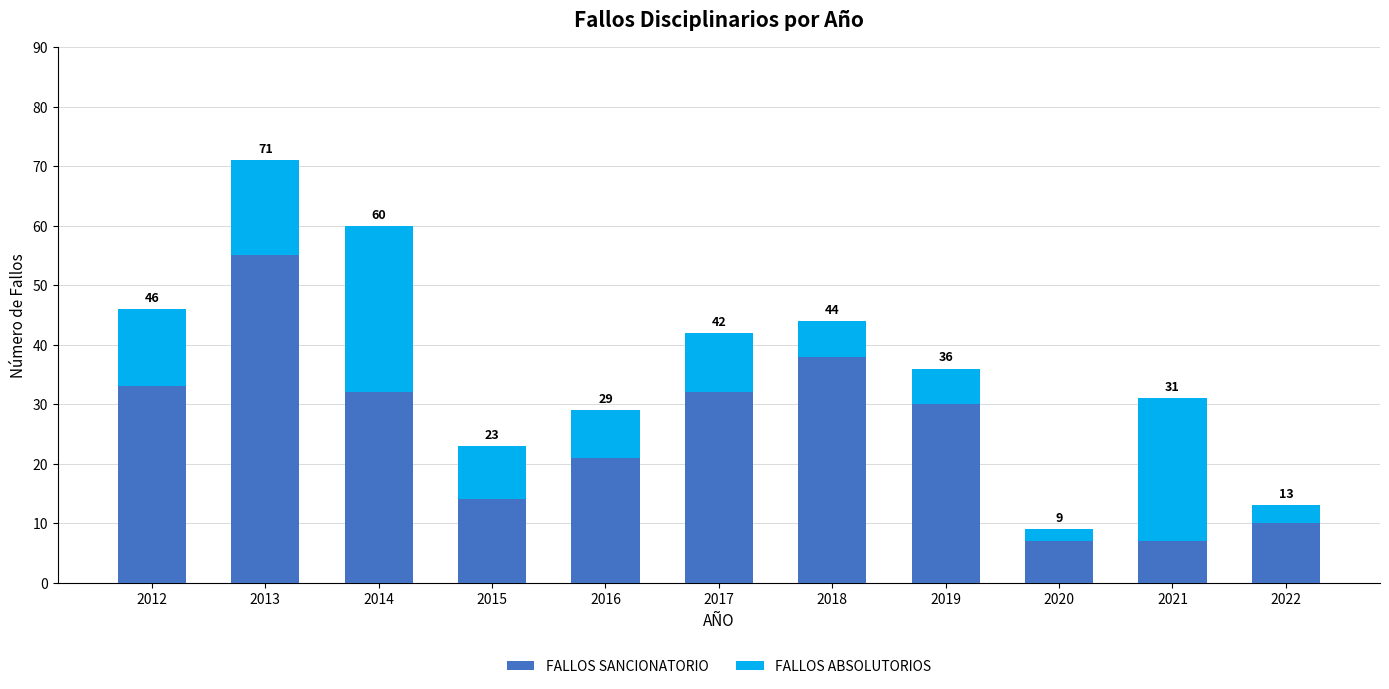

Which series changed the most between 2014 and 2021?

FALLOS SANCIONATORIO